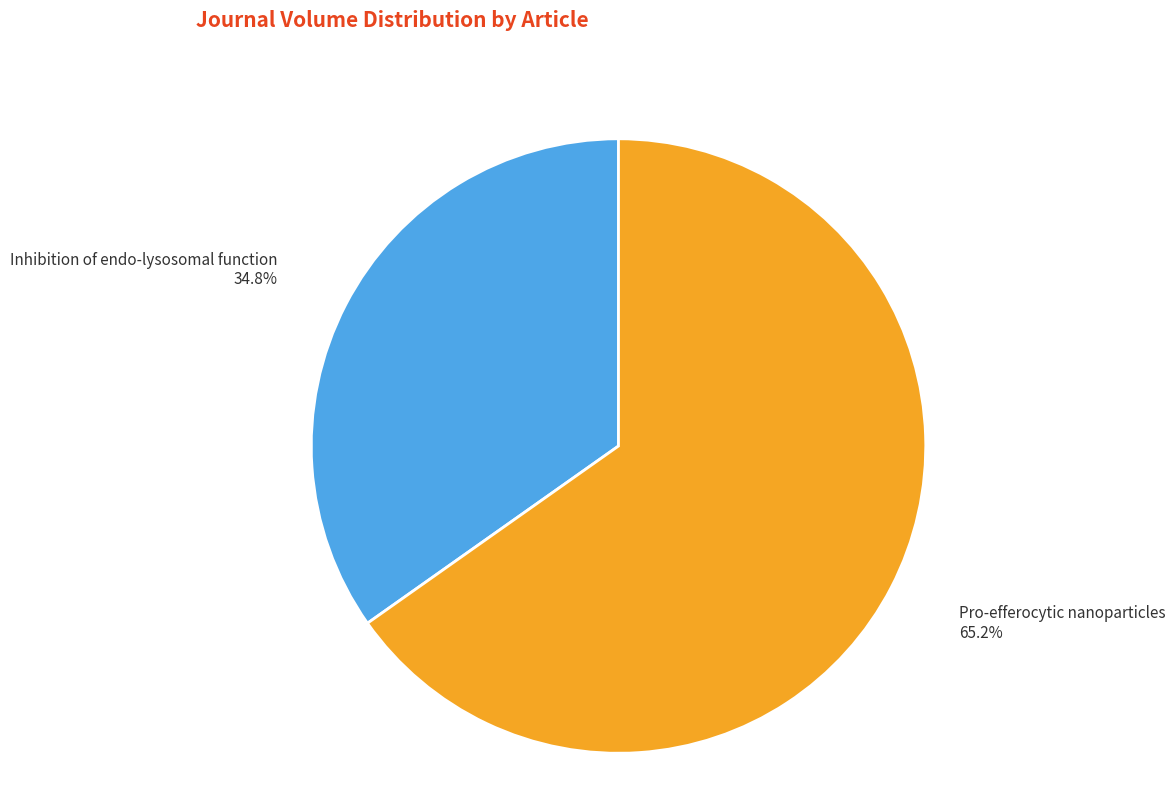

To the nearest percent, what is the average slice percentage?

50%